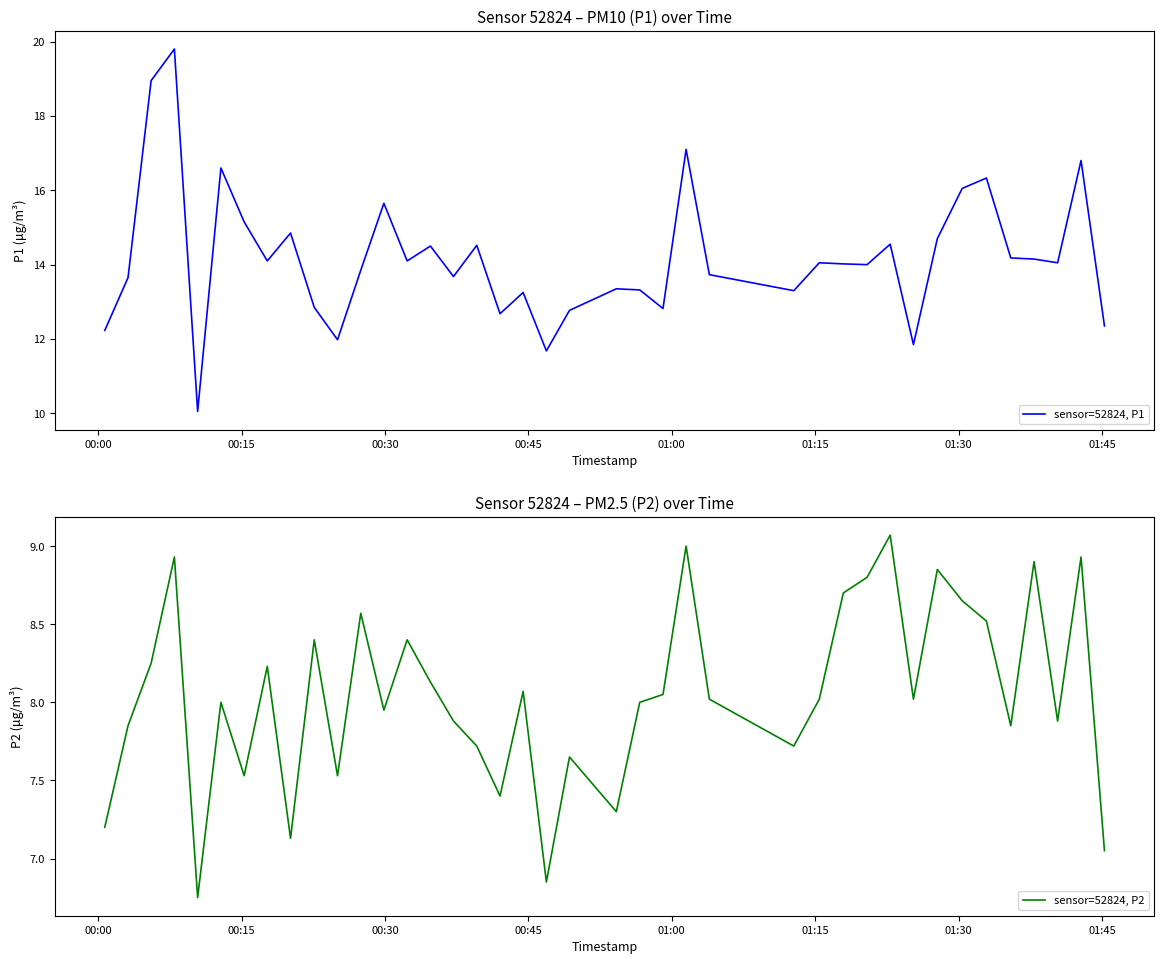

What are all the series names shown in the legend?

sensor=52824, P1, sensor=52824, P2